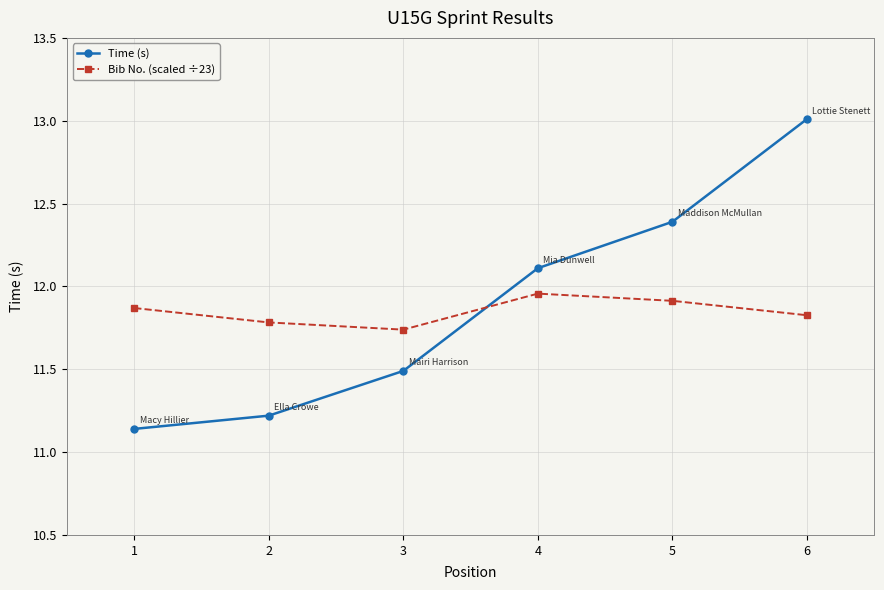

True or false: Time (s) has a value of 6.7 at 2.

False